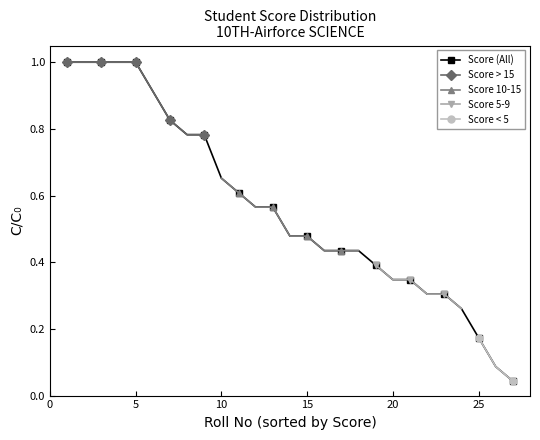

What is the maximum value for Score (All)?

1.0